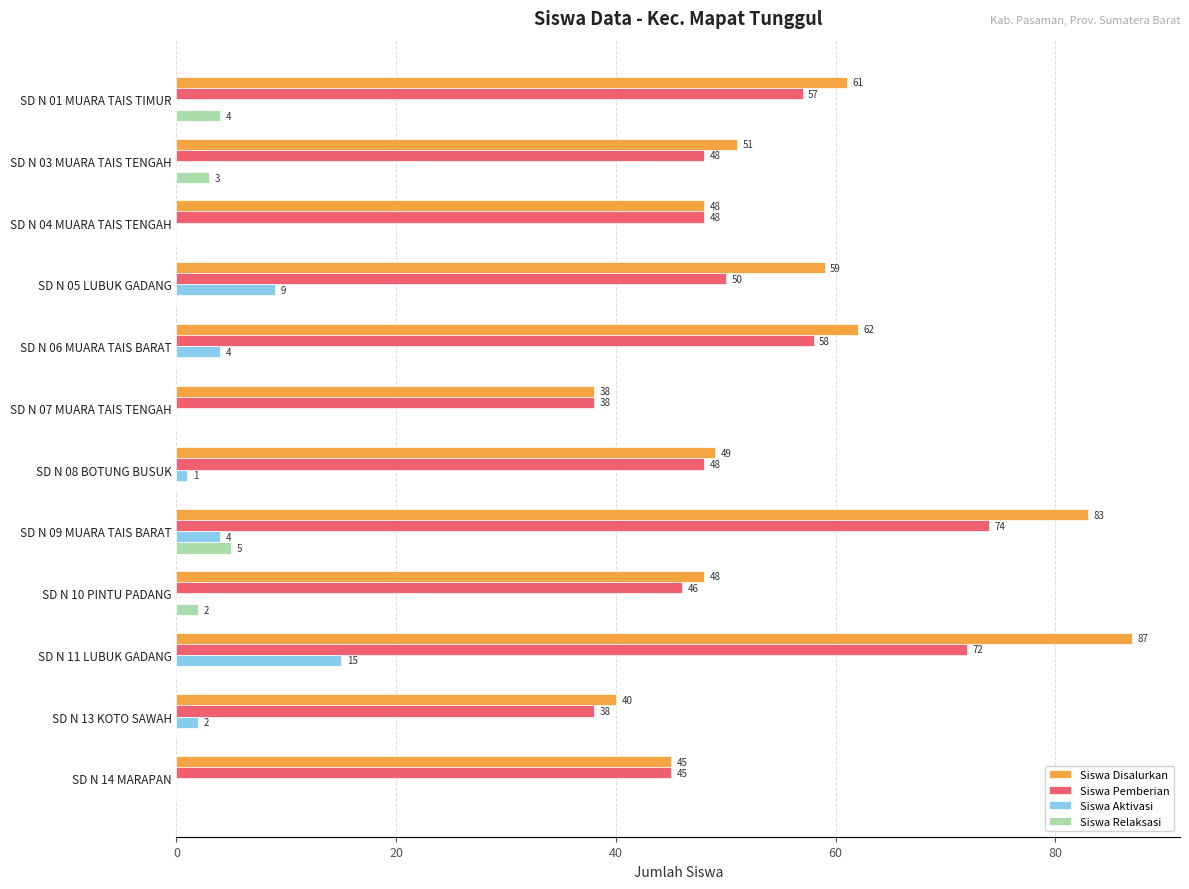

How many series are shown in this chart?

4